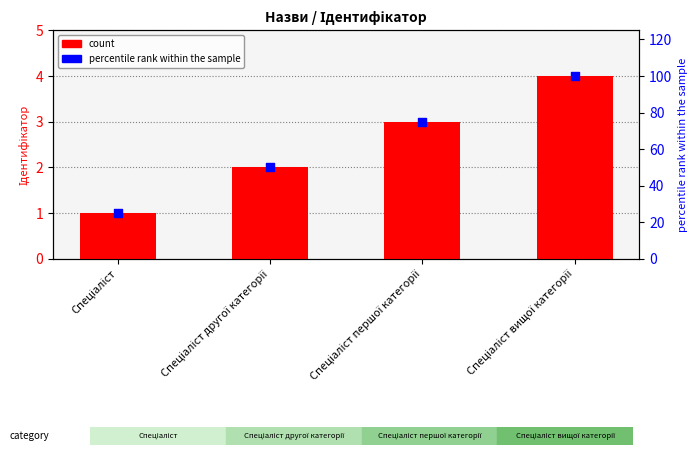

What is the total value across all series at Спеціаліст першої категорії?

78